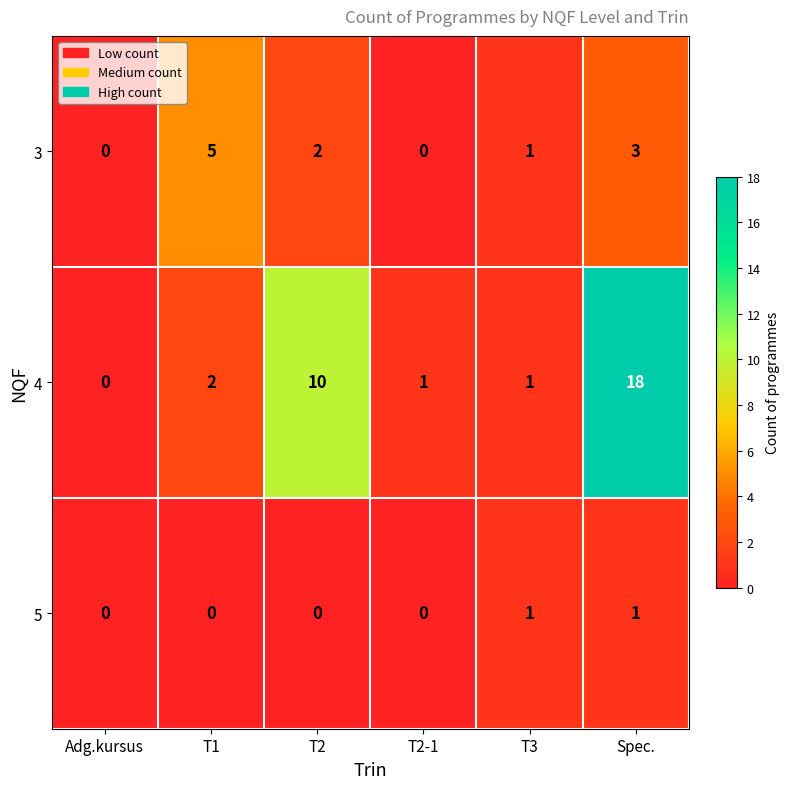

Which category has the highest value across all series?

Spec.